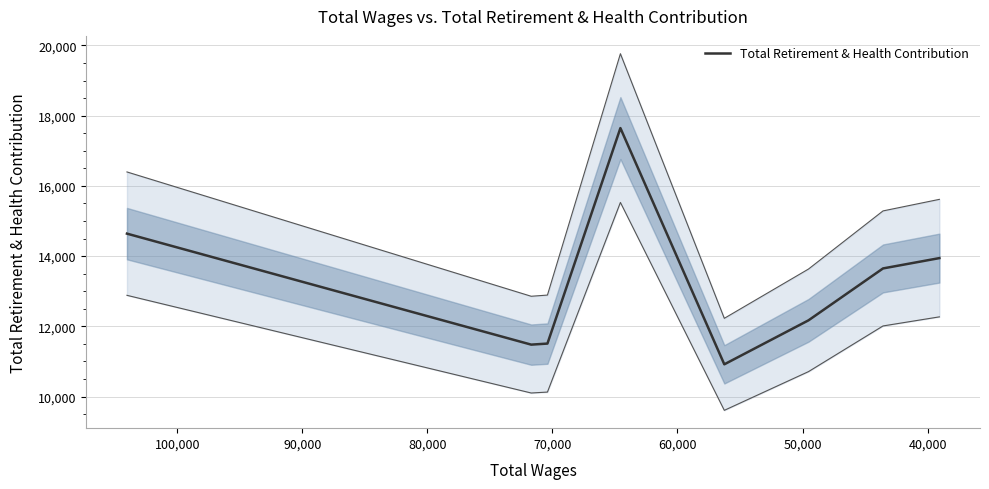

What is the ratio of the value at 100,000 to the value at 50,000?

1.2